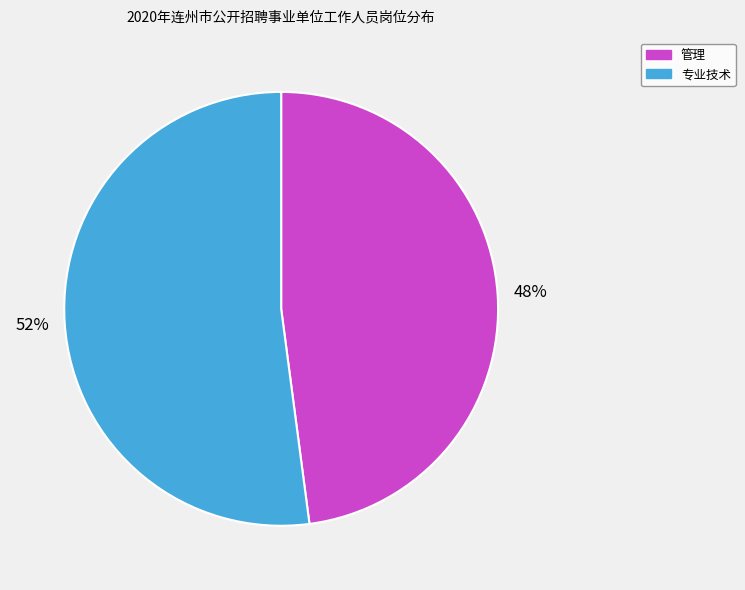

Does 专业技术 represent more than half of the total?

Yes